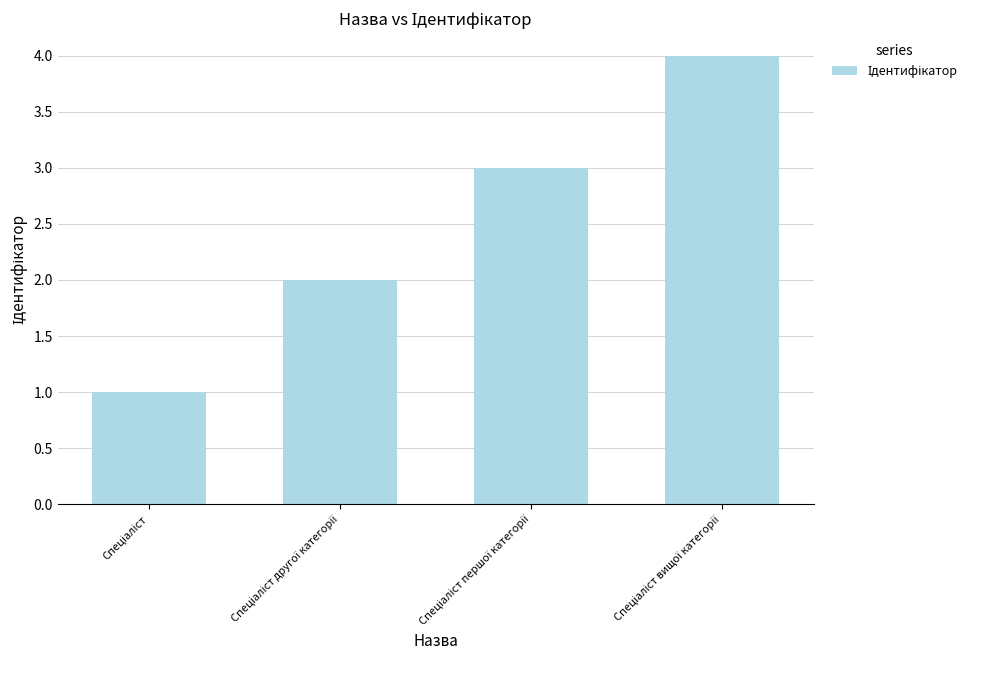

How many values are between 2 and 4?

3